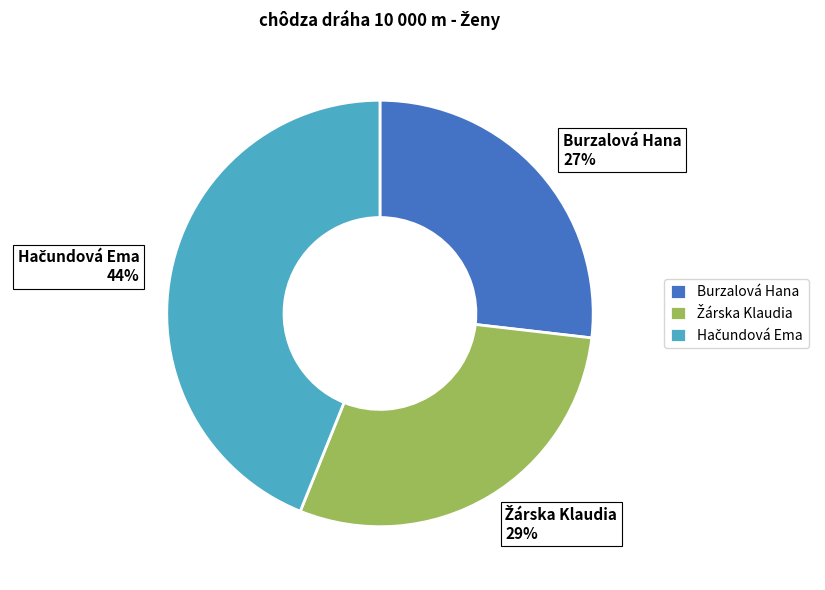

True or false: Burzalová Hana accounts for 16% of the total.

False